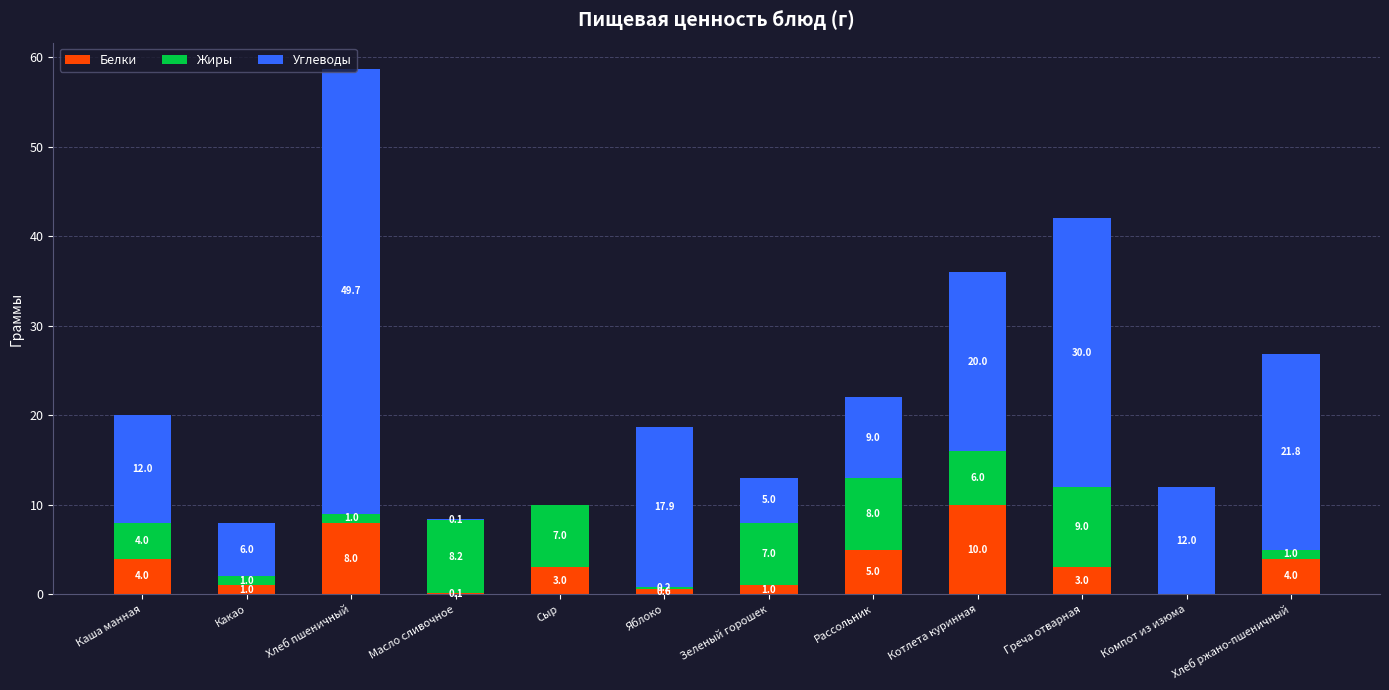

True or false: Белки has a value of 0.0 at Компот из изюма.

True